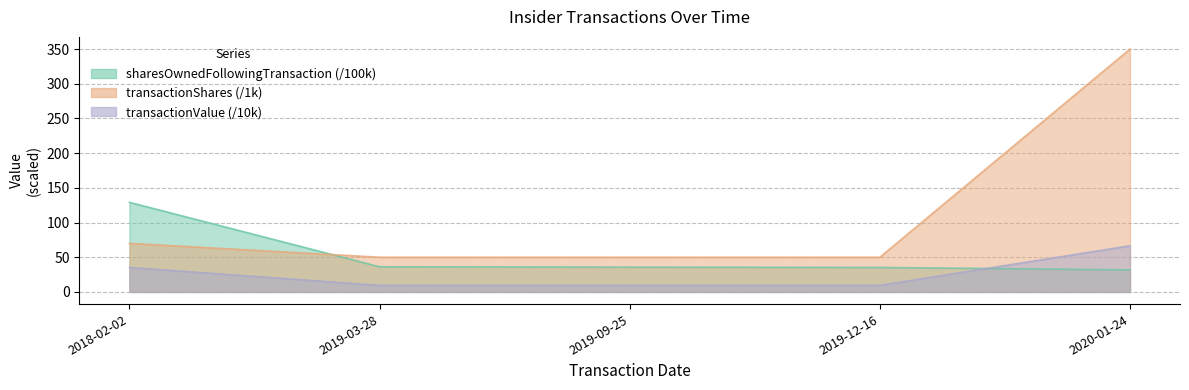

Which series has the largest total across all categories?

transactionShares